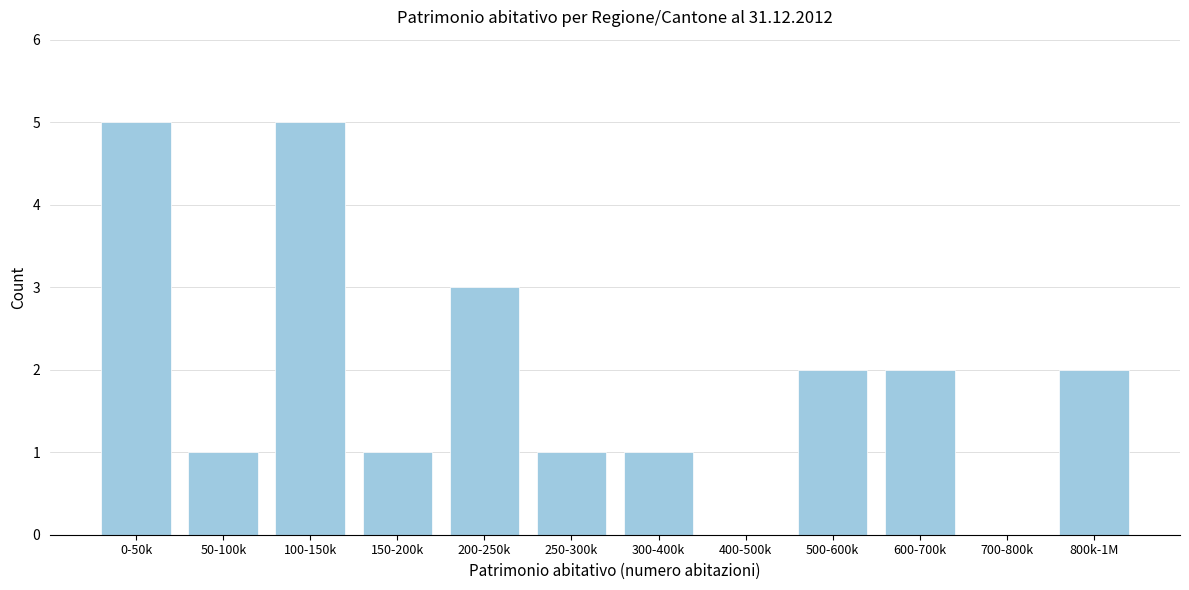

Reading left to right, list all the values displayed in this chart.

0-50k=5	50-100k=1	100-150k=5	150-200k=1	200-250k=3	250-300k=1	300-400k=1	400-500k=0	500-600k=2	600-700k=2	700-800k=0	800k-1M=2